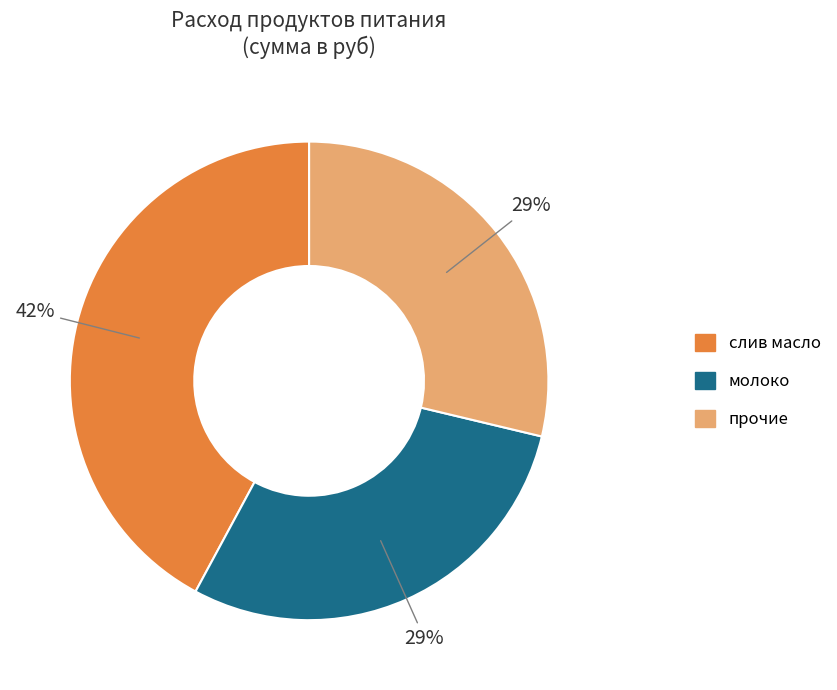

How many segments does this pie chart have?

3